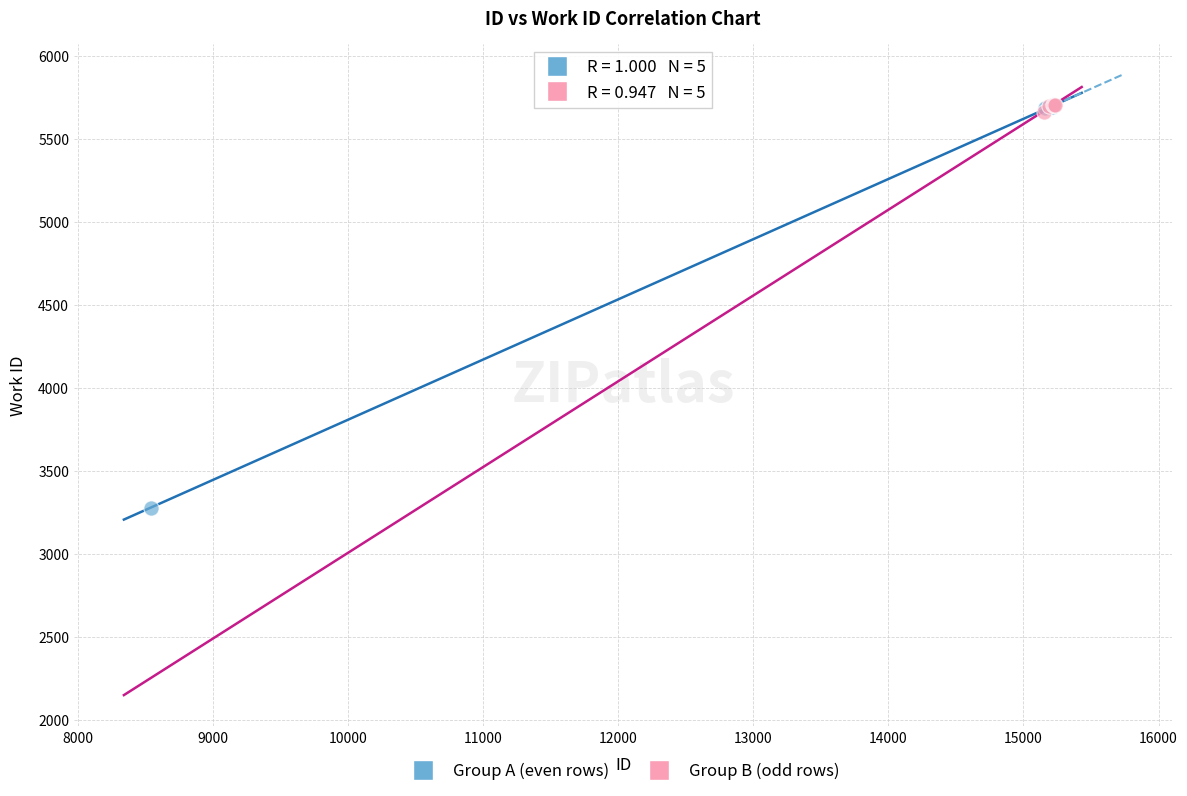

Which series has the widest spread of Y values?

Group A (even rows)